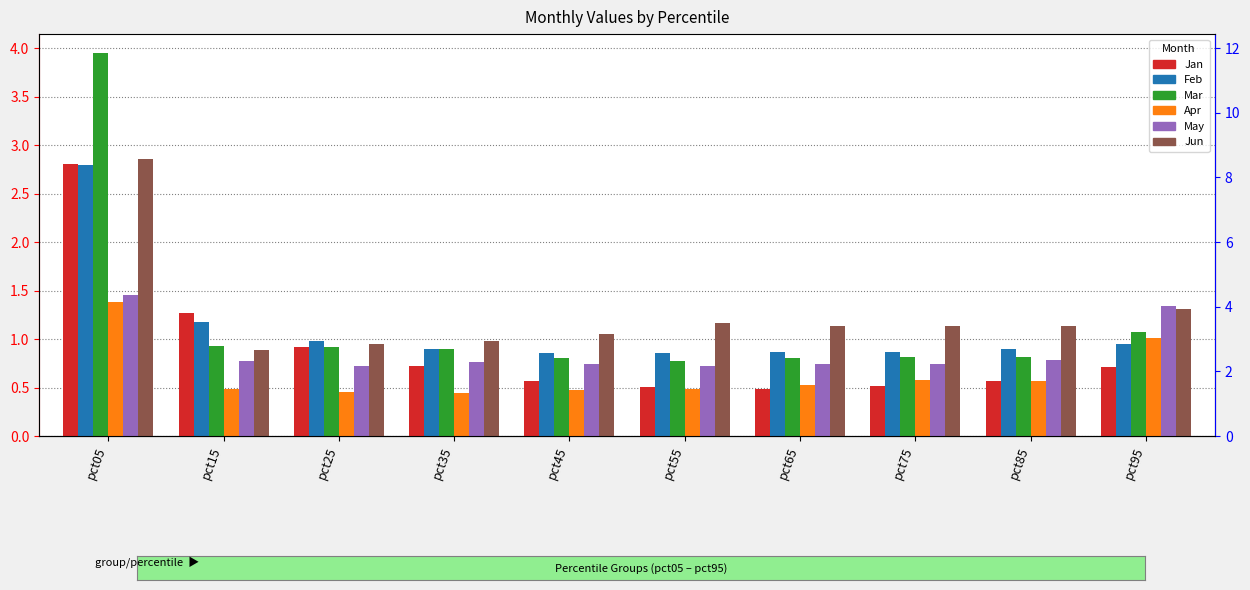

What are all the series names shown in the legend?

Jan, Feb, Mar, Apr, May, Jun